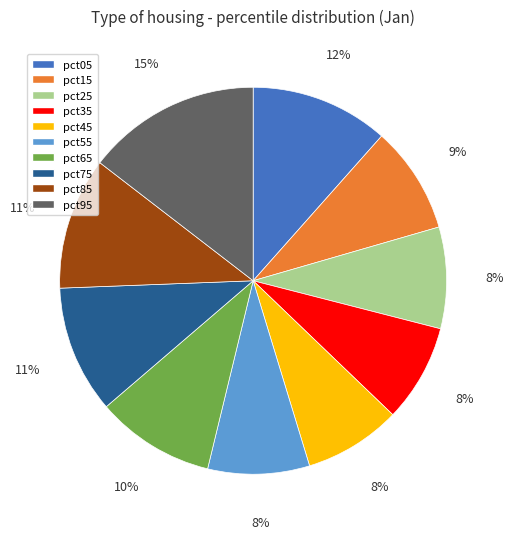

What percentage is the pct45 slice, to the nearest percent?

8%